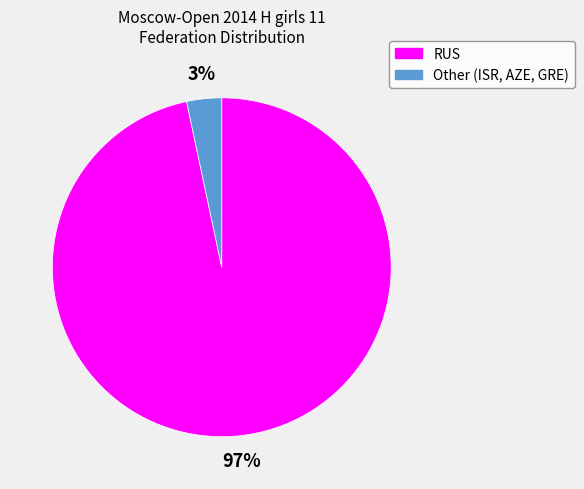

Rank the categories by value from lowest to highest.

Other, RUS